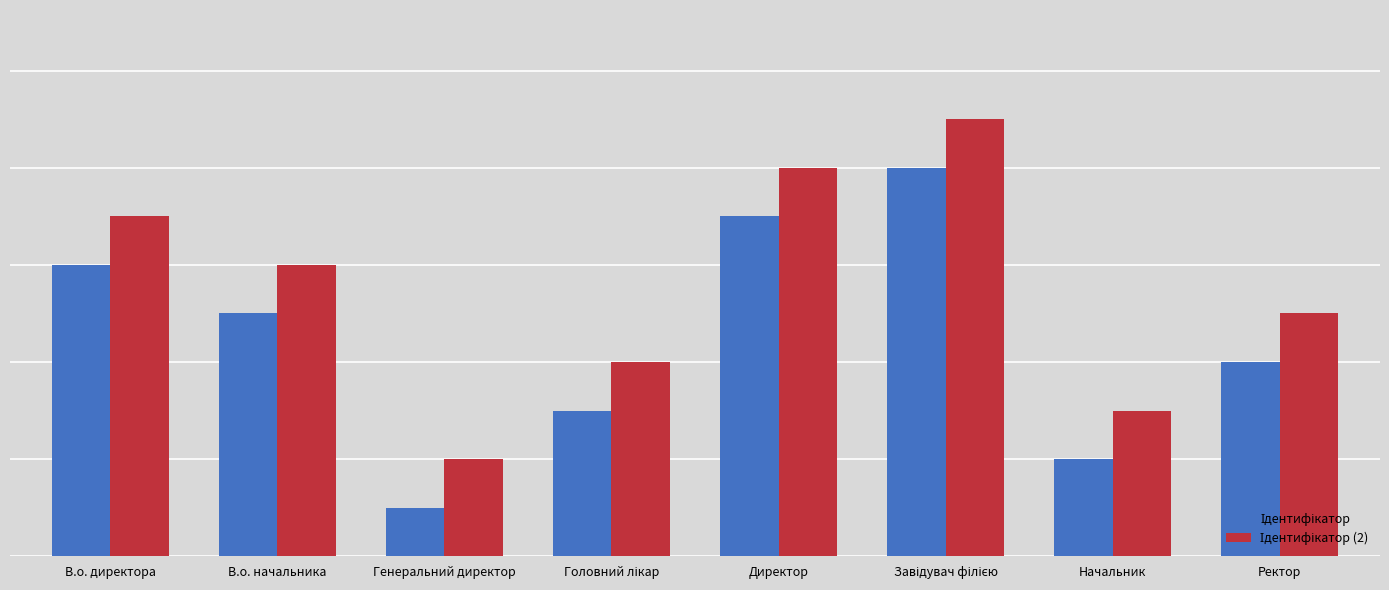

At which category does the chart reach its minimum across all series?

Генеральний директор